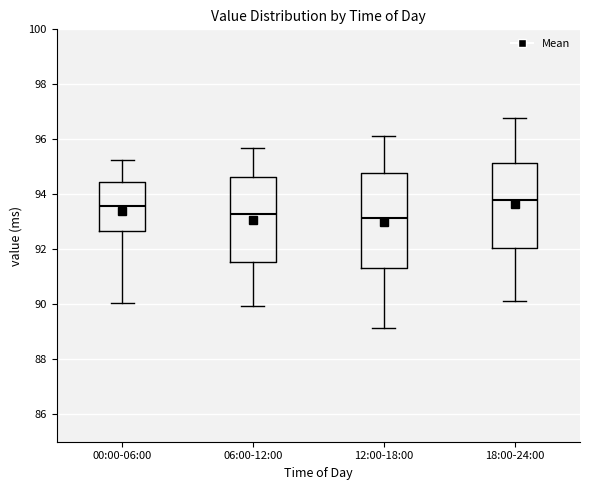

Where is the upper edge of the box for 00:00-06:00 on the y-axis? The values are not printed on the chart, so give them approximately, as read against the axis.

94.4